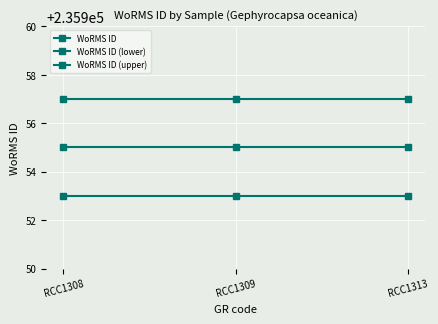

How many distinct data groups are displayed?

3